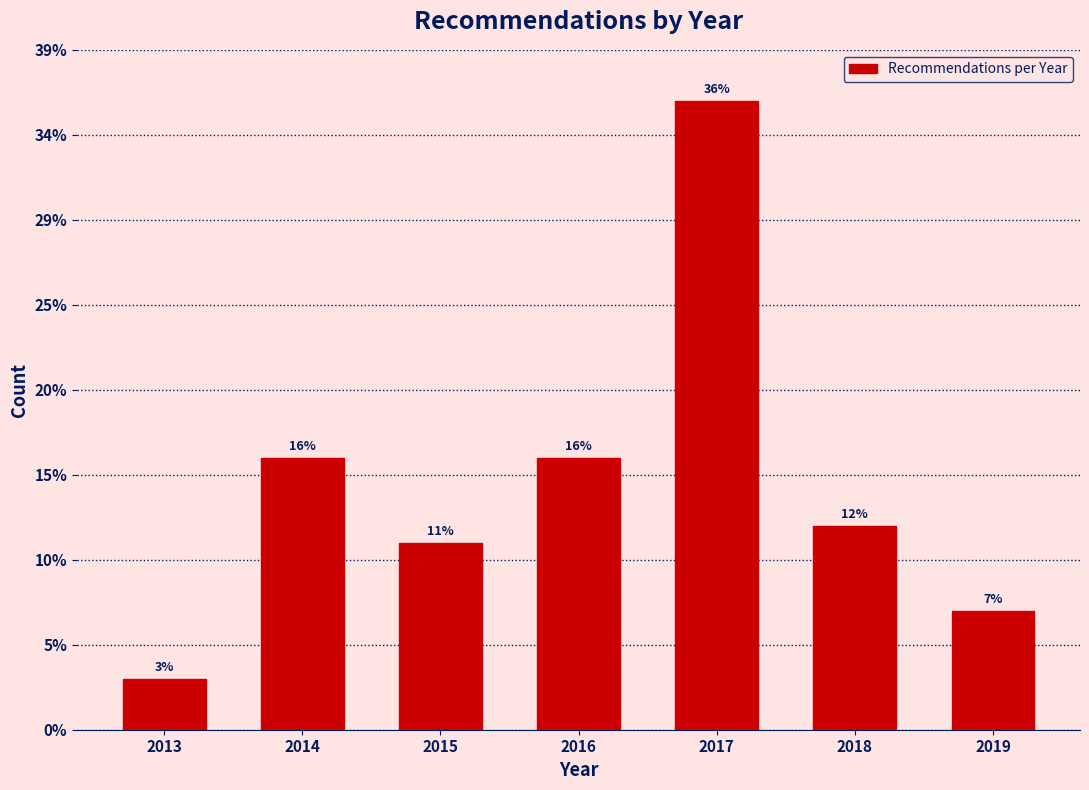

Does the chart contain any negative values?

No